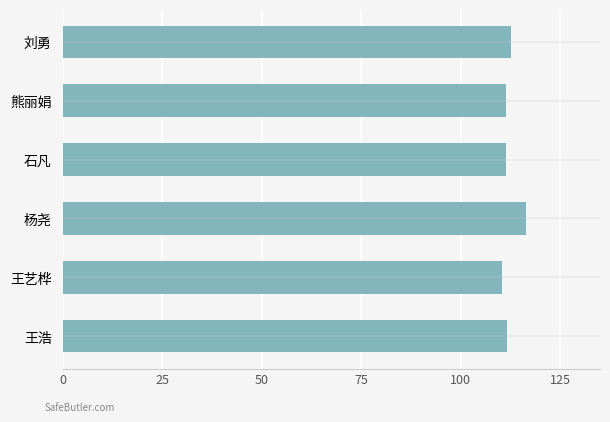

How many data points does each series have?

6